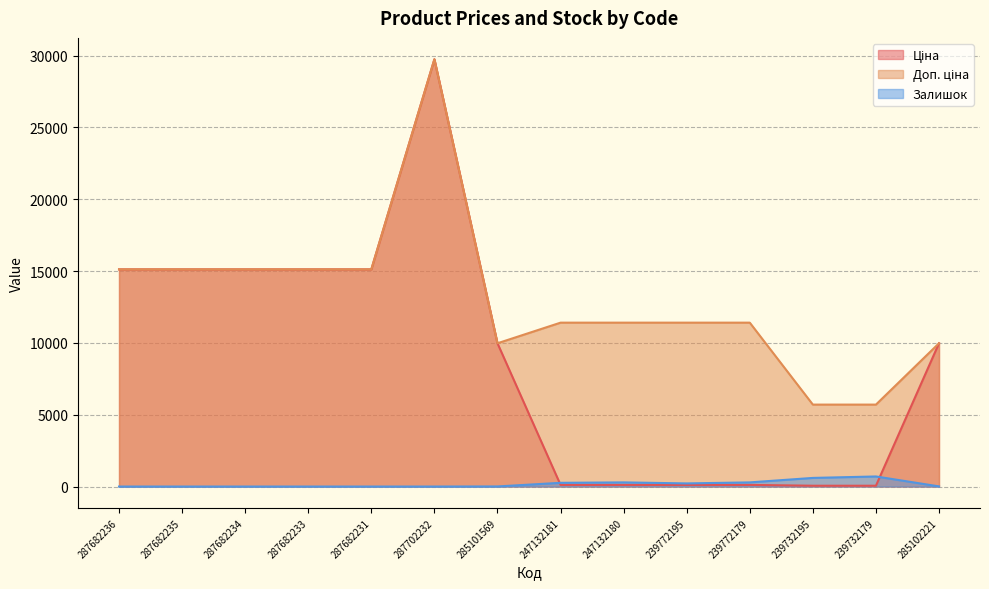

What is the difference between the maximum and minimum values in the Ціна series?

29690.2